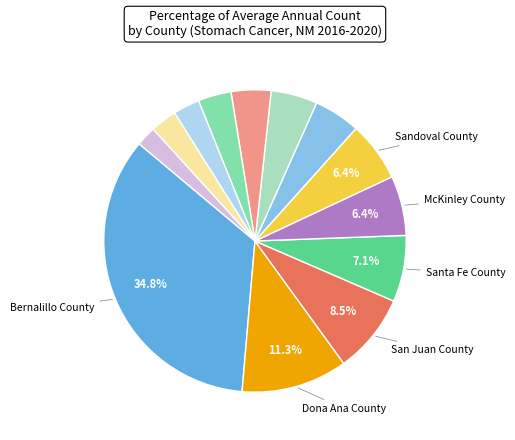

To the nearest percent, what is the average slice percentage?

8%